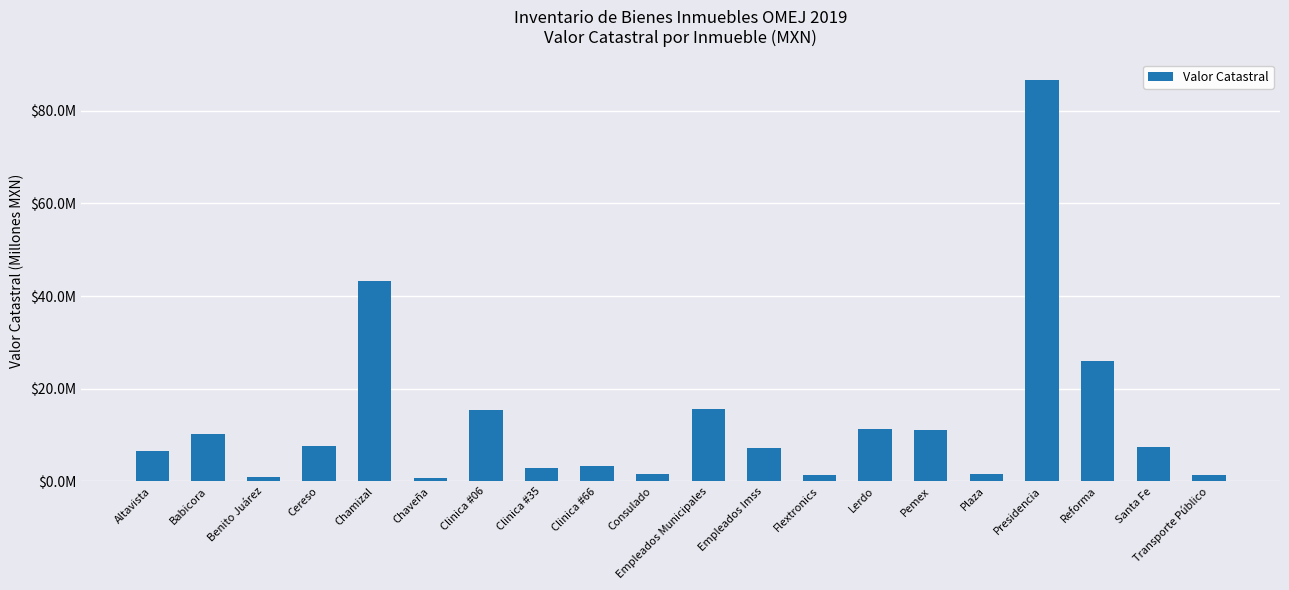

Are the bars horizontal?

No